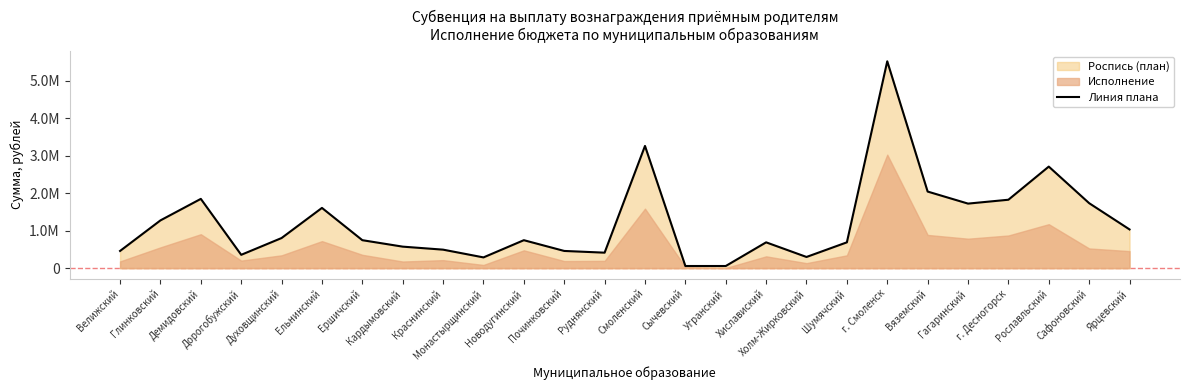

Where does the data first go above 746460?

Глинковский